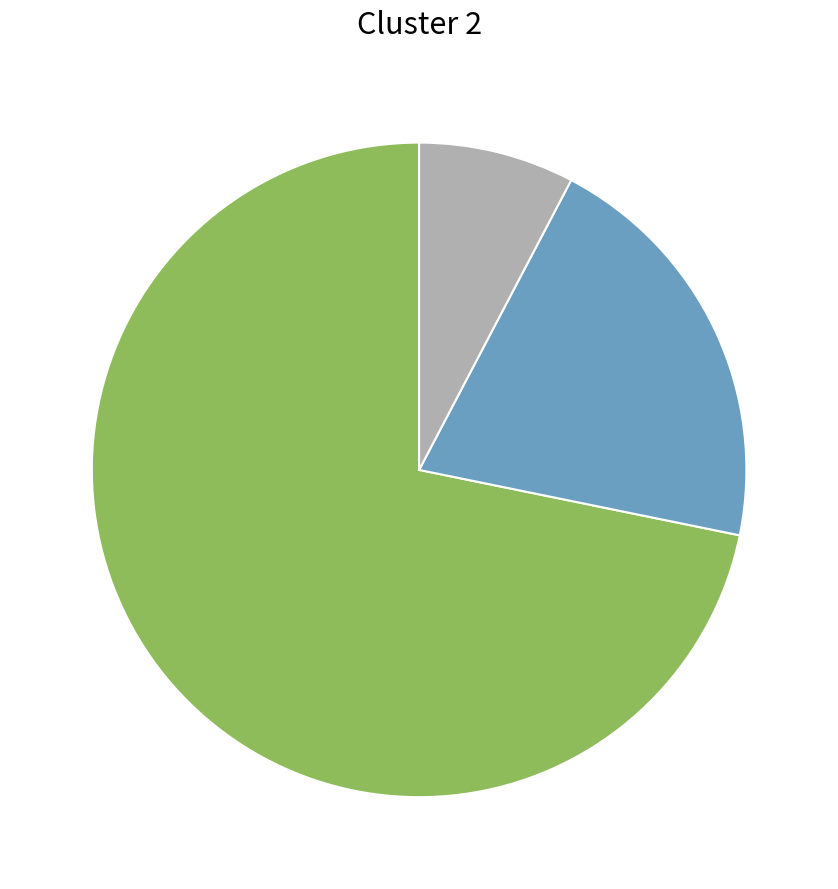

Is there a majority slice in this chart?

Yes